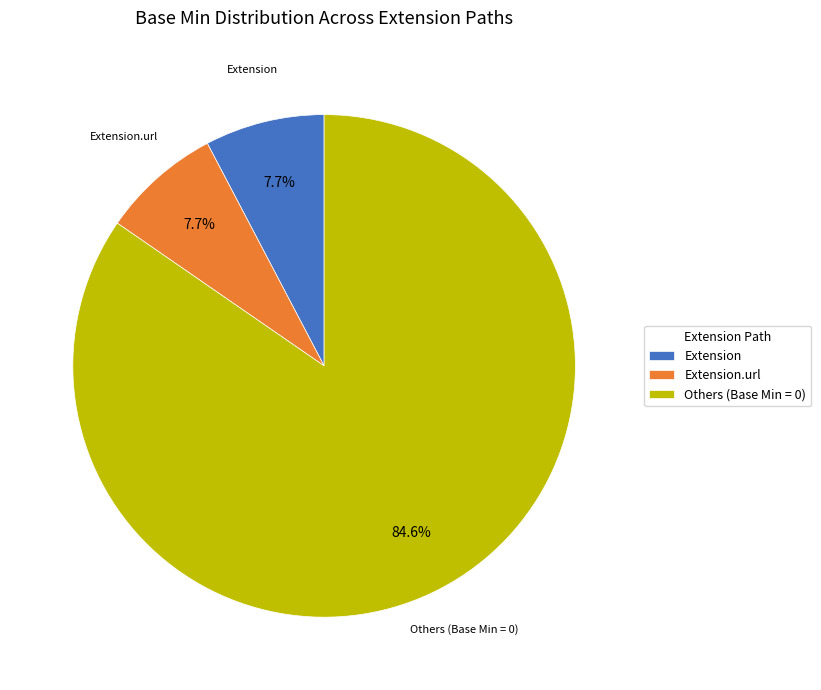

Is there any slice that represents more than half of the pie?

Yes